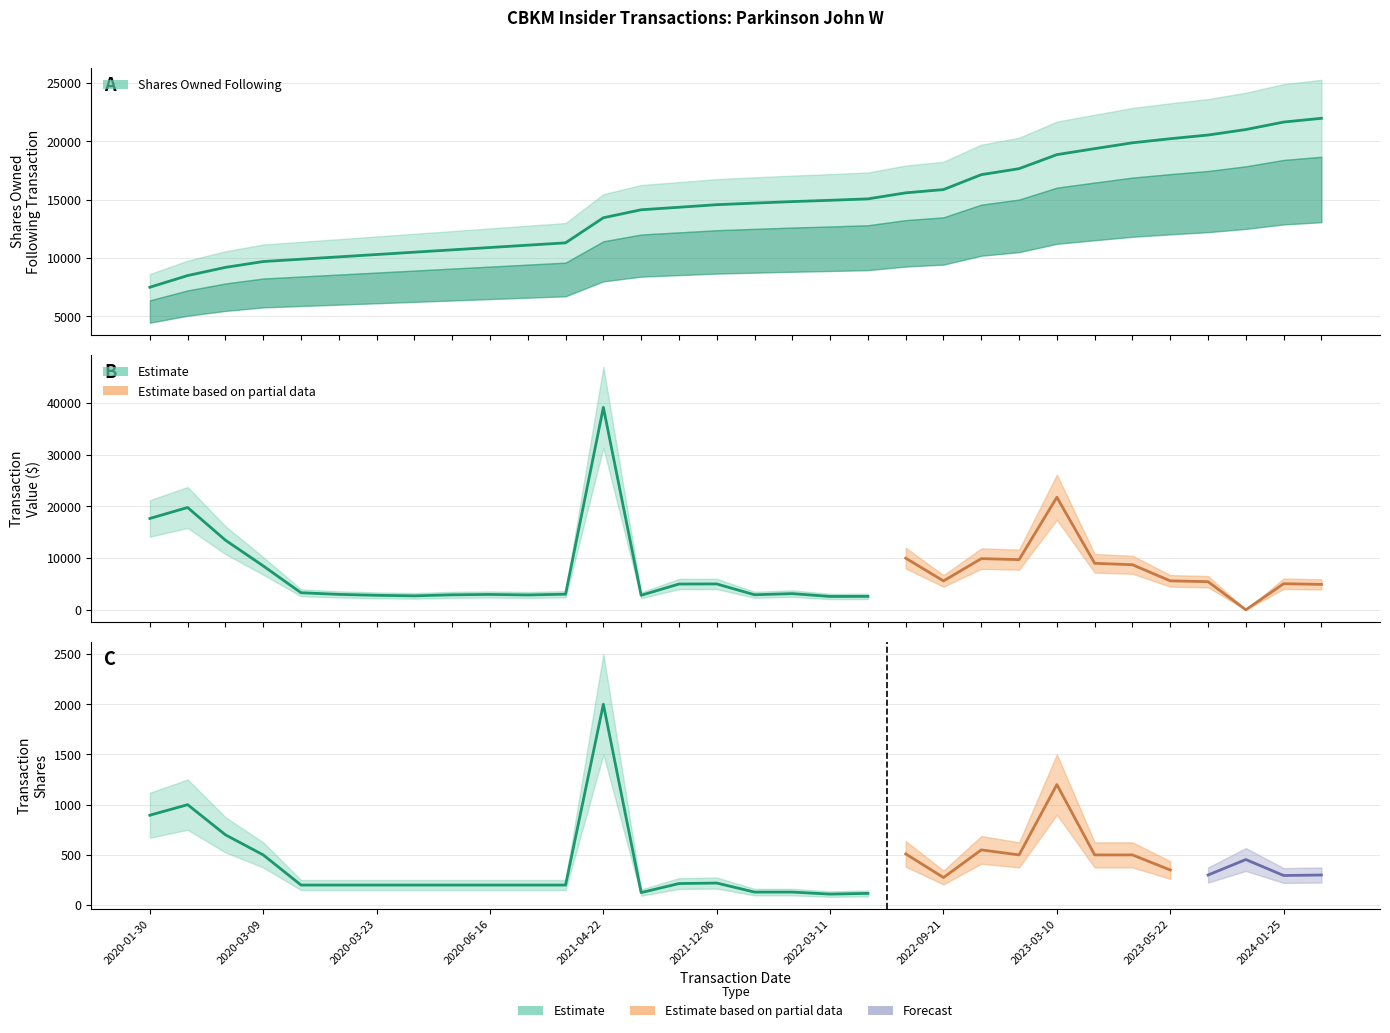

At which category does Transaction Shares reach its first local peak?

2020-02-20